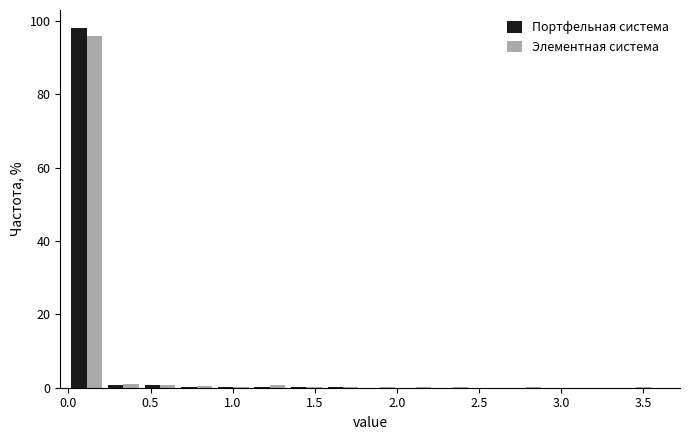

In the Портфельная система series, which range on the x-axis has the tallest bar?

0.00 to 0.20